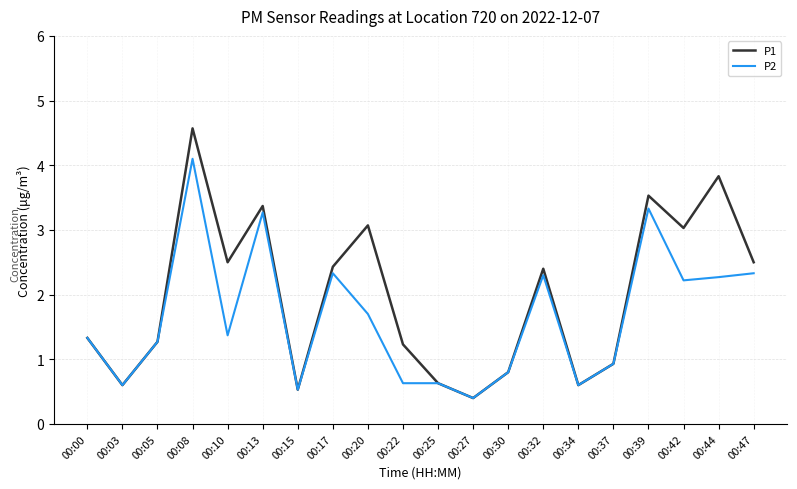

Which series has the widest spread of values?

P1